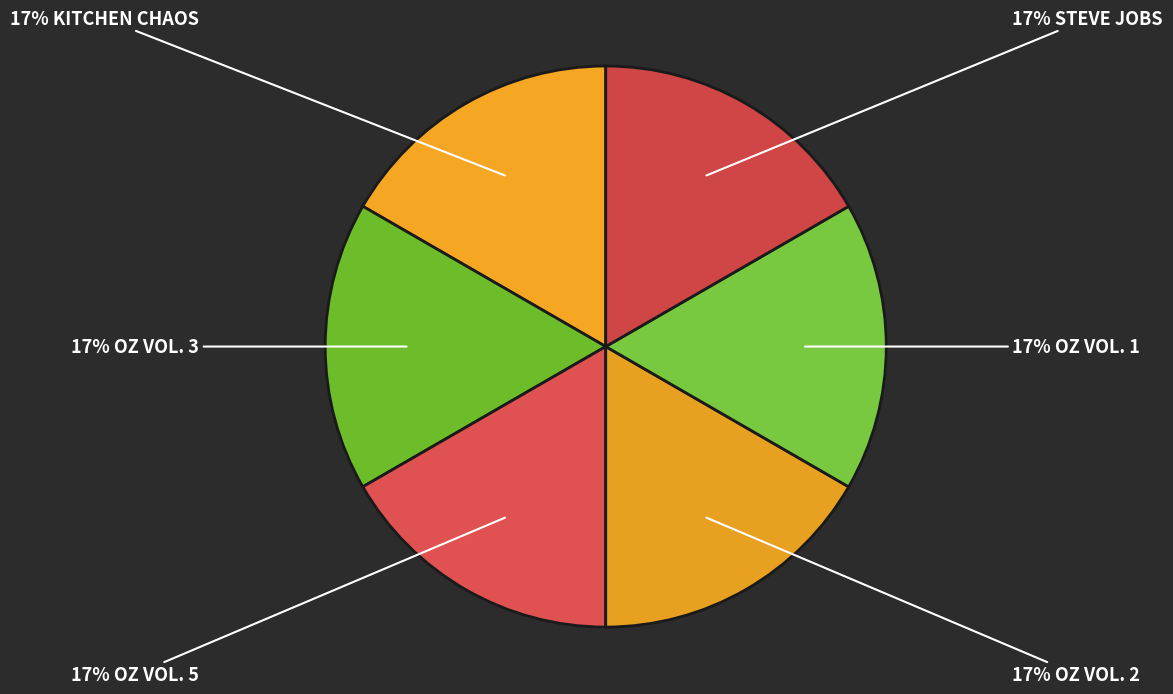

How many segments does this pie chart have?

6